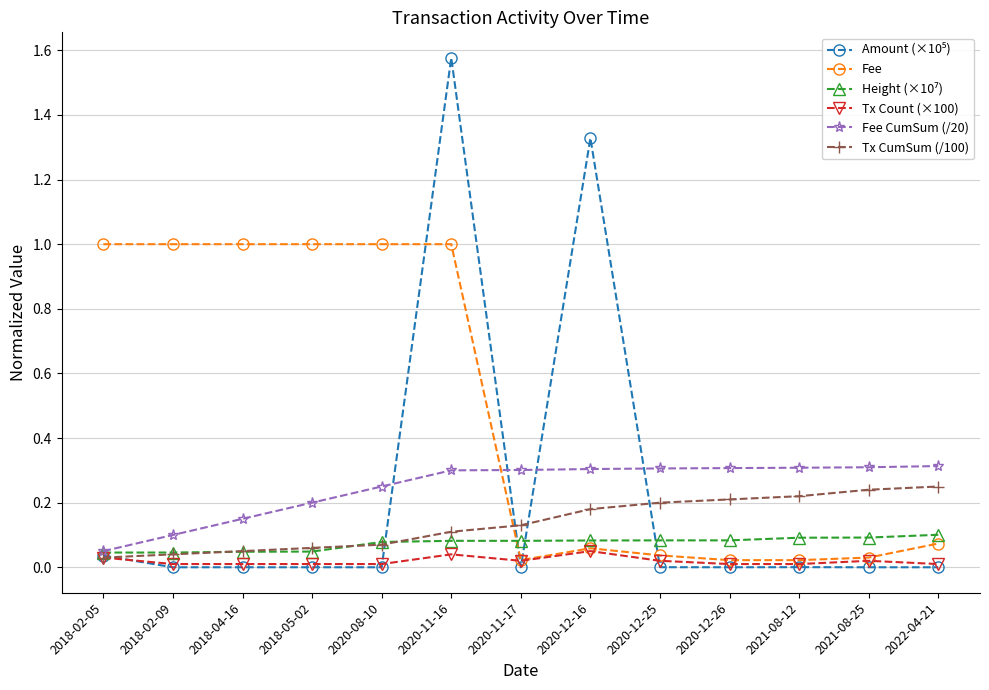

How many categories are shown in the chart?

13